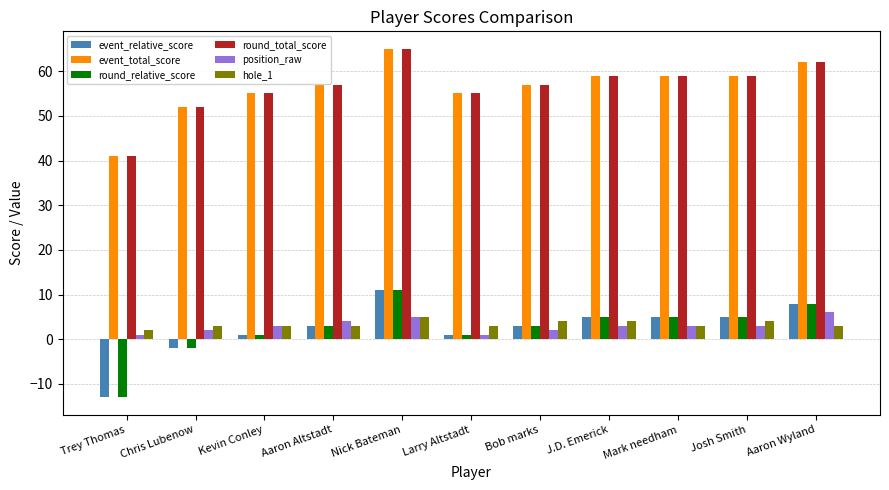

The round_total_score series shows 59 at Mark needham. True or false?

True